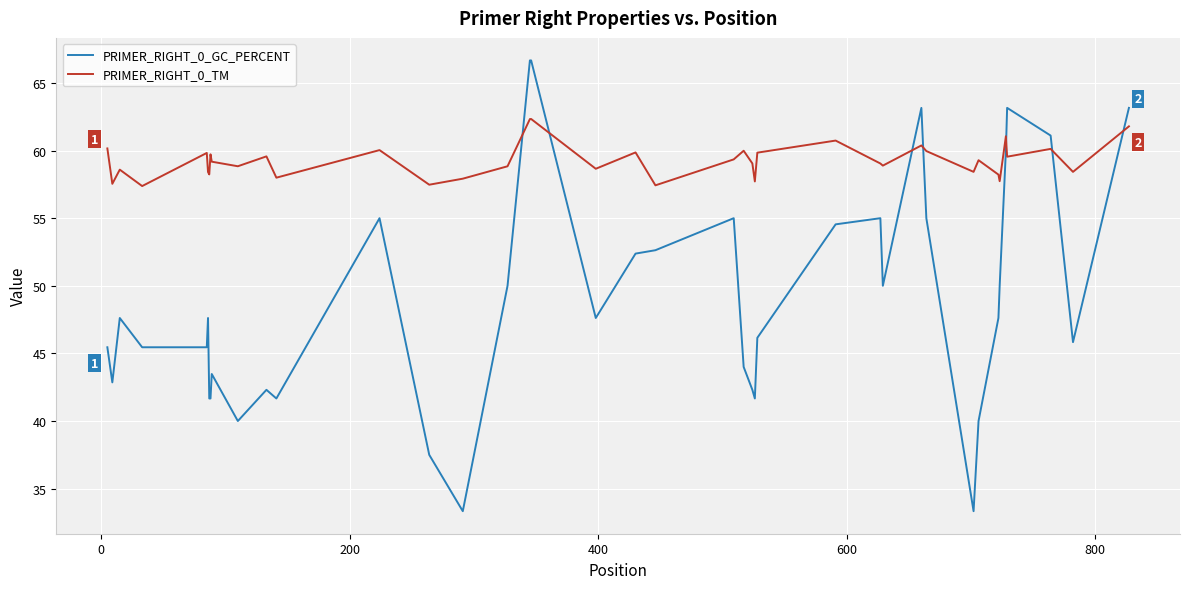

Which series has the largest total across all categories?

PRIMER_RIGHT_0_TM